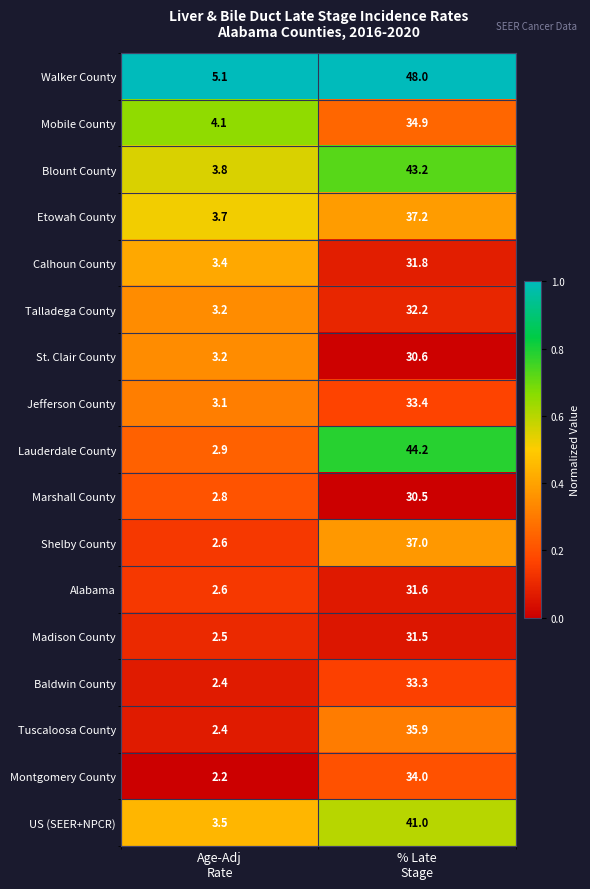

What is the smallest value displayed?

2.2